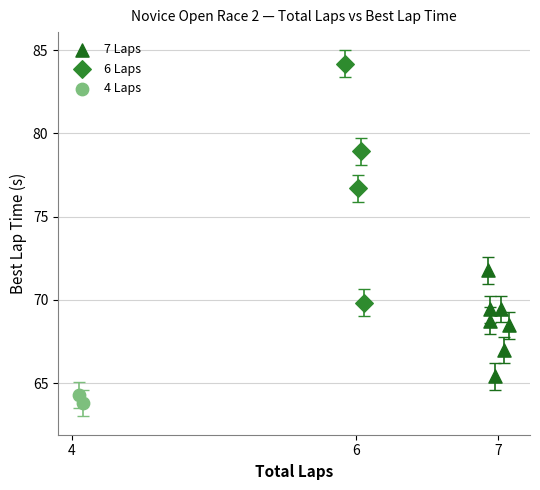

What are all the series names shown in the legend?

7 Laps, 6 Laps, 4 Laps